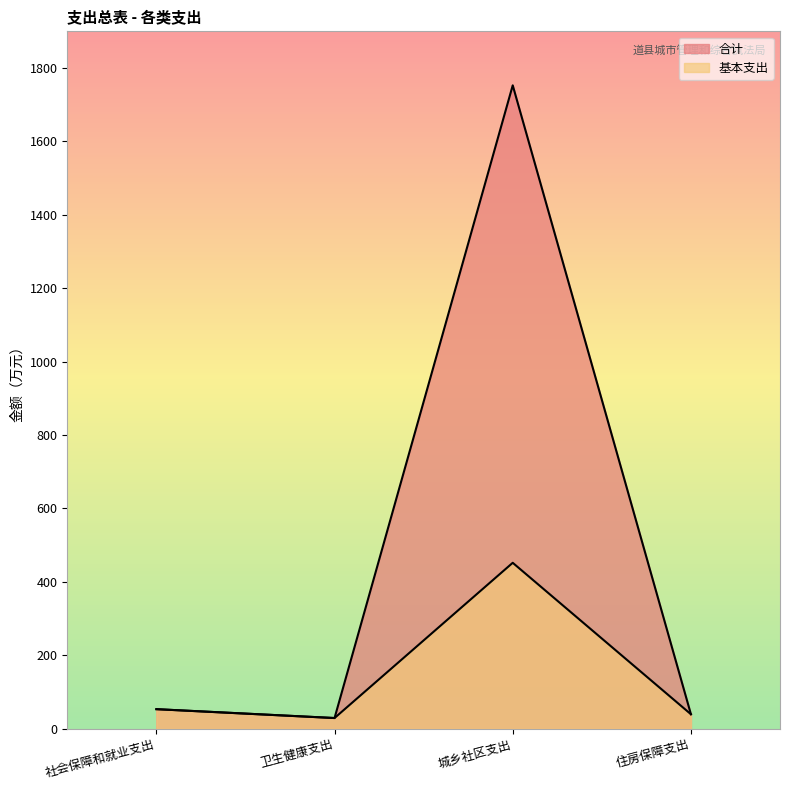

What position from the right is 住房保障支出?

1